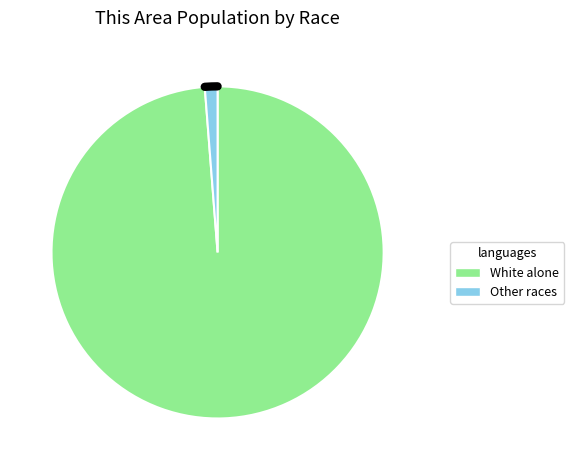

Which slice represents more than half of the pie?

White alone